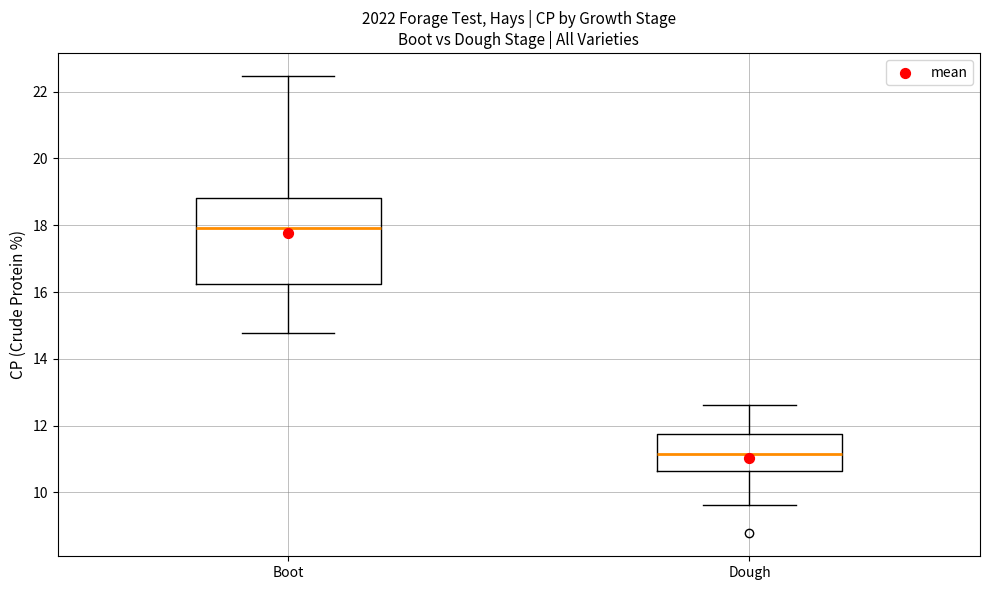

Comparing the boxes themselves (not the whiskers), which one is the tallest?

Boot